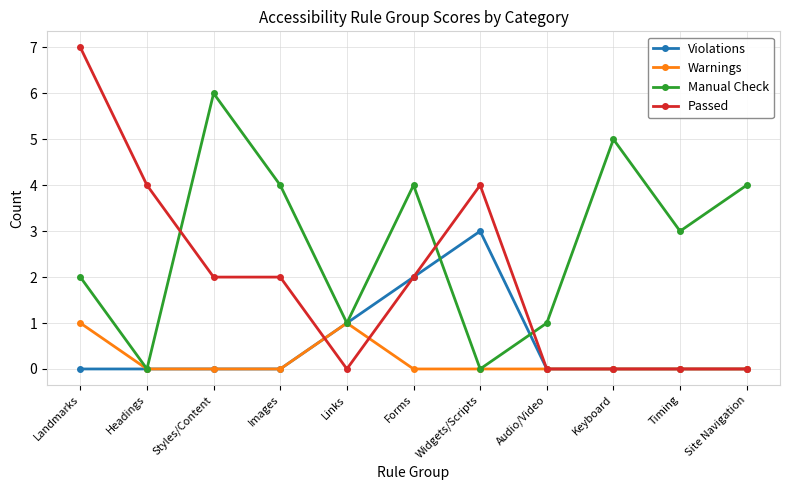

Rank the series by their maximum value, from lowest to highest.

Warnings, Violations, Manual Check, Passed